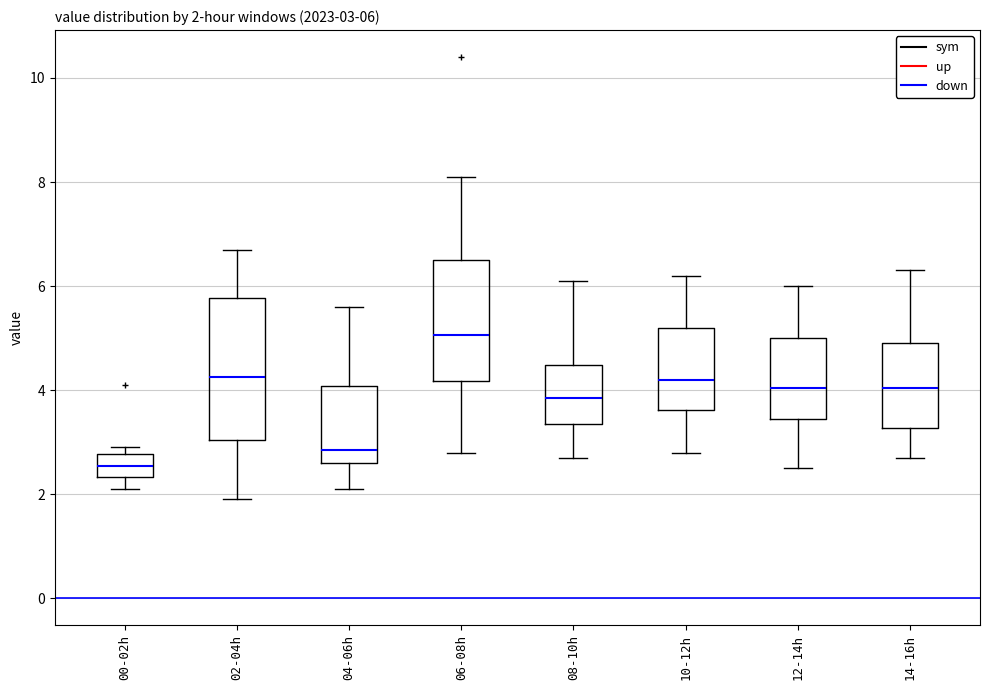

Which box has the lowest median line?

00-02h